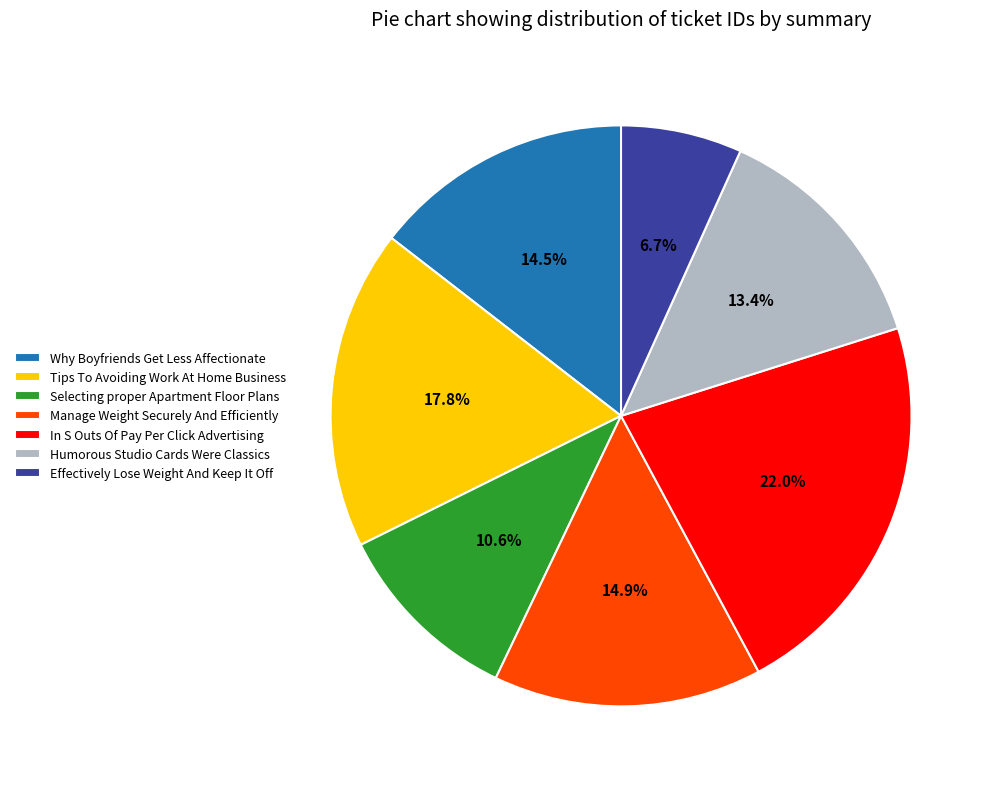

Between Why Boyfriends Get Less Affectionate and In S Outs Of Pay Per Click Advertising, which is larger?

In S Outs Of Pay Per Click Advertising